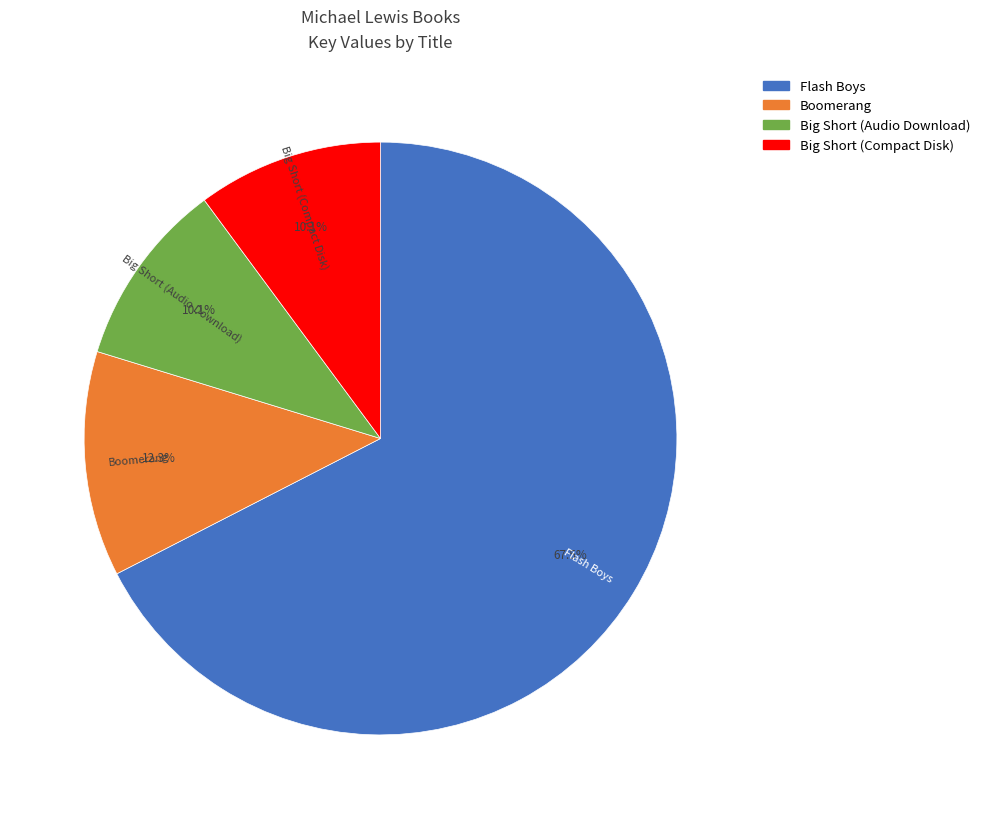

Is there any slice that represents more than half of the pie?

Yes